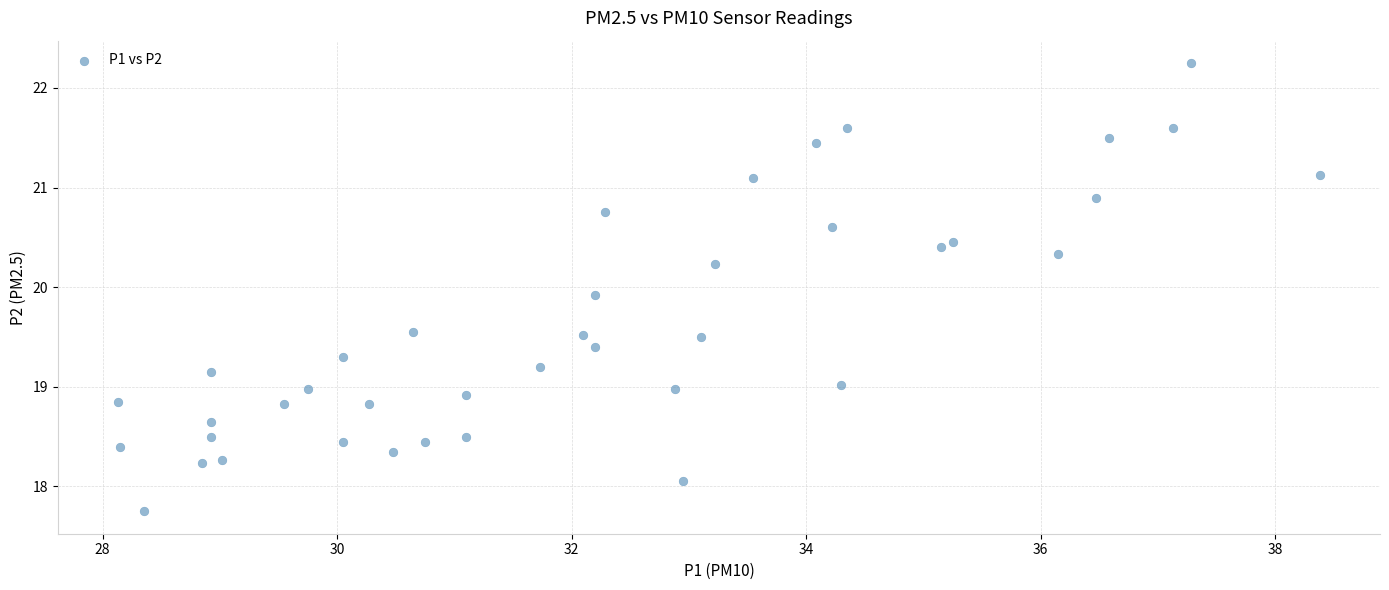

What is the range of Y values (max minus min)?

4.5